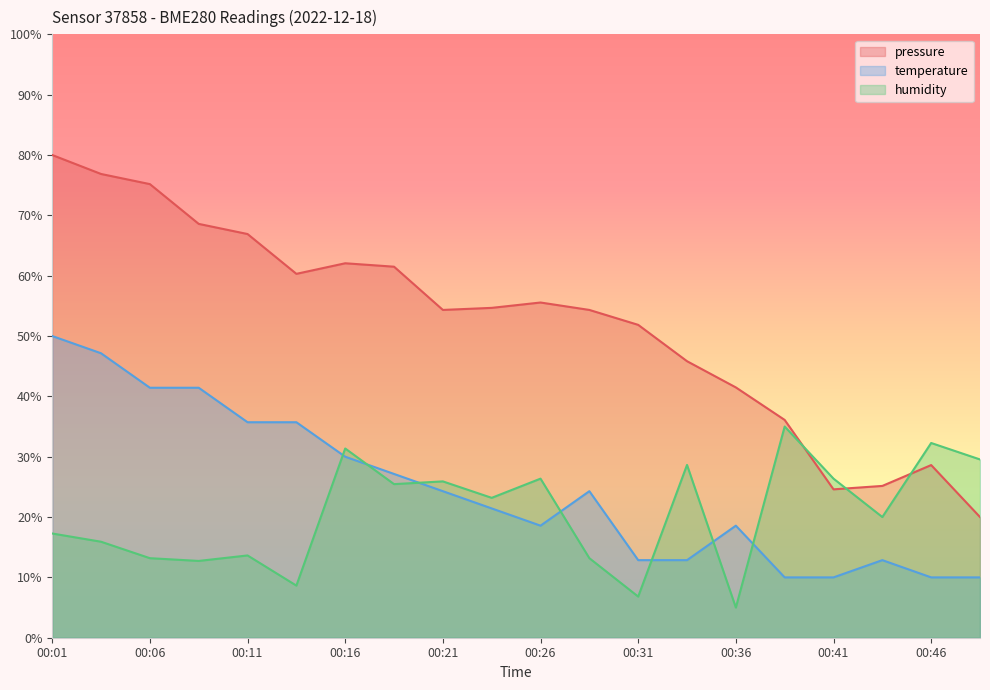

Which series has the largest range (max minus min)?

pressure